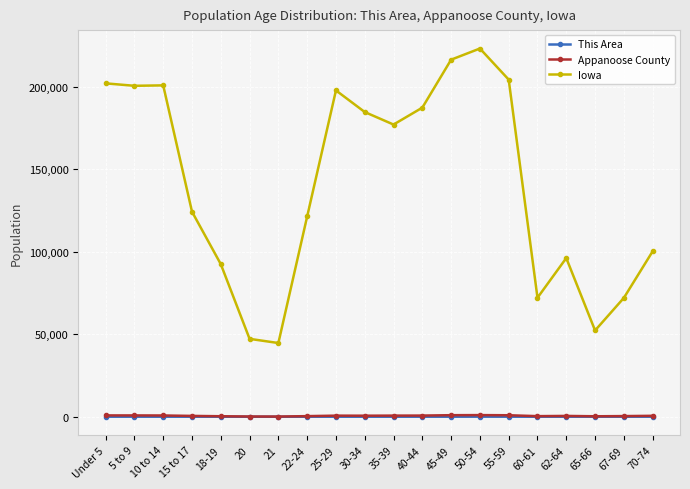

What is the difference between the highest and lowest values at 65-66?

52293